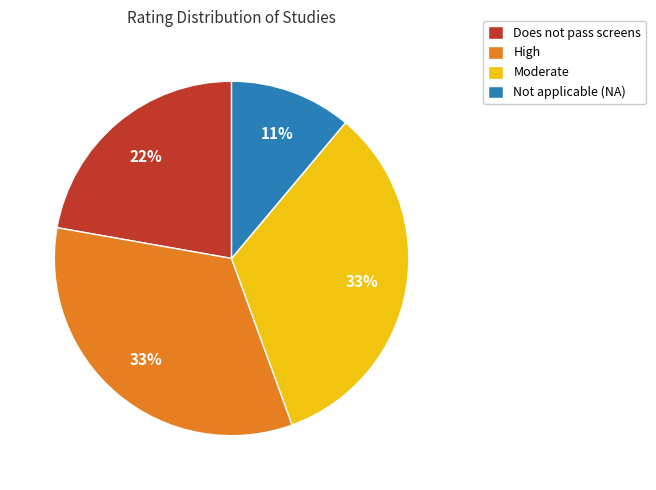

To the nearest percent, what is the difference between the Does not pass screens and Not applicable (NA) slice percentages?

11%